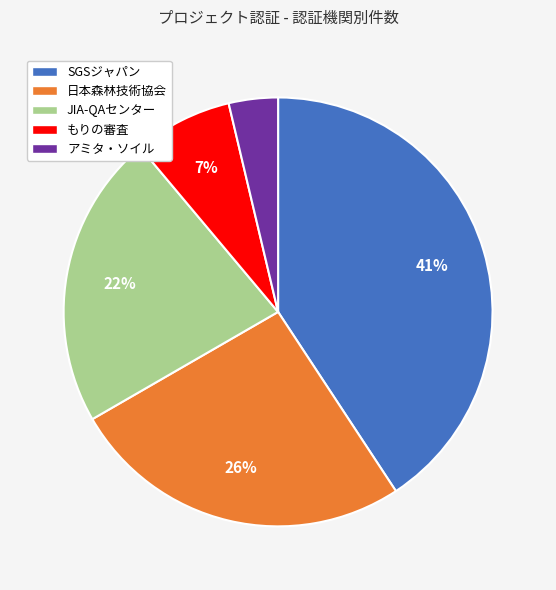

Which category has the smallest portion of the pie?

アミタ・ソイル